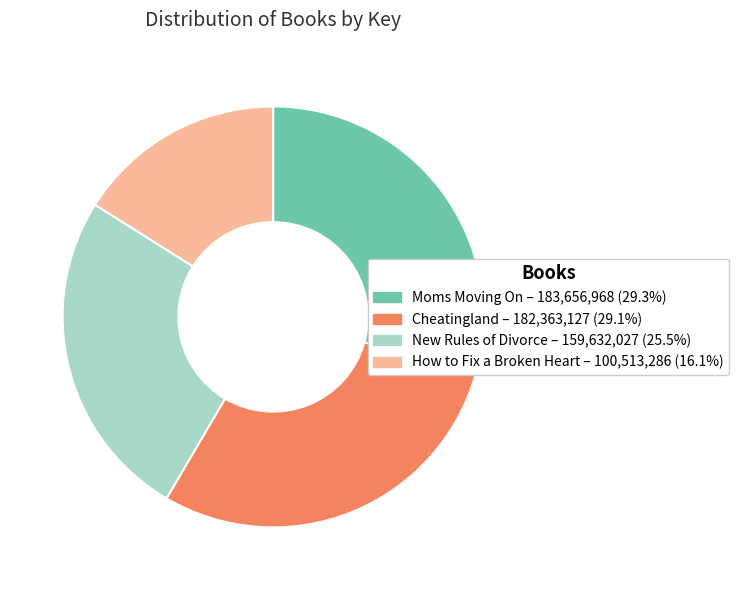

The Moms Moving On slice represents 29% of the pie. True or false?

True